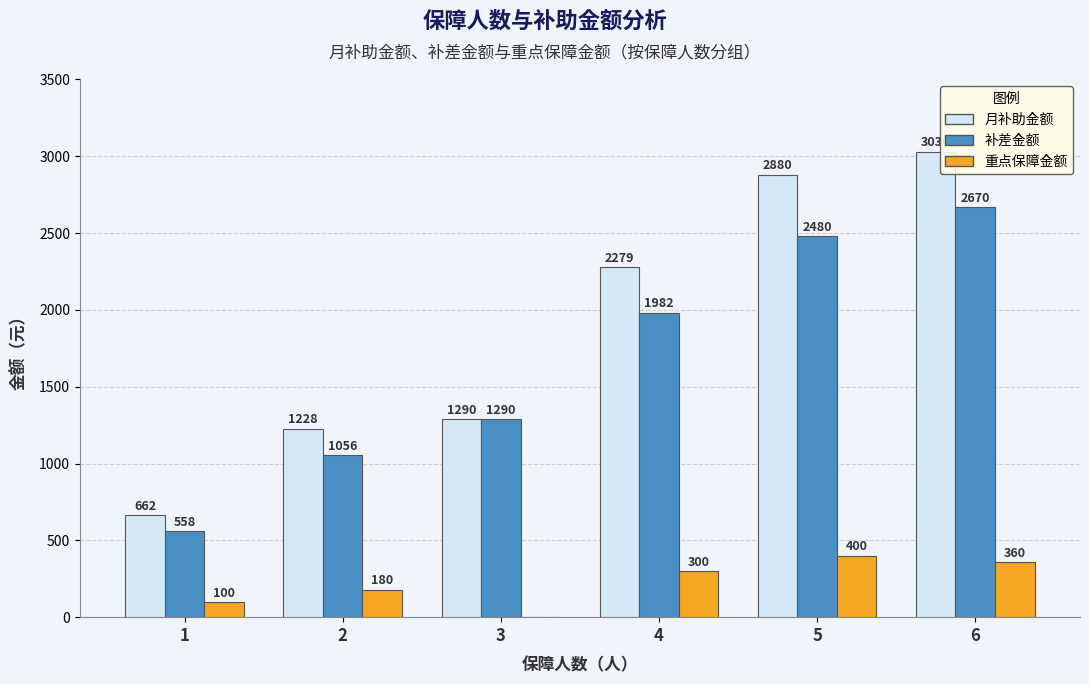

The 重点保障金额 series shows 400 at 5. True or false?

True